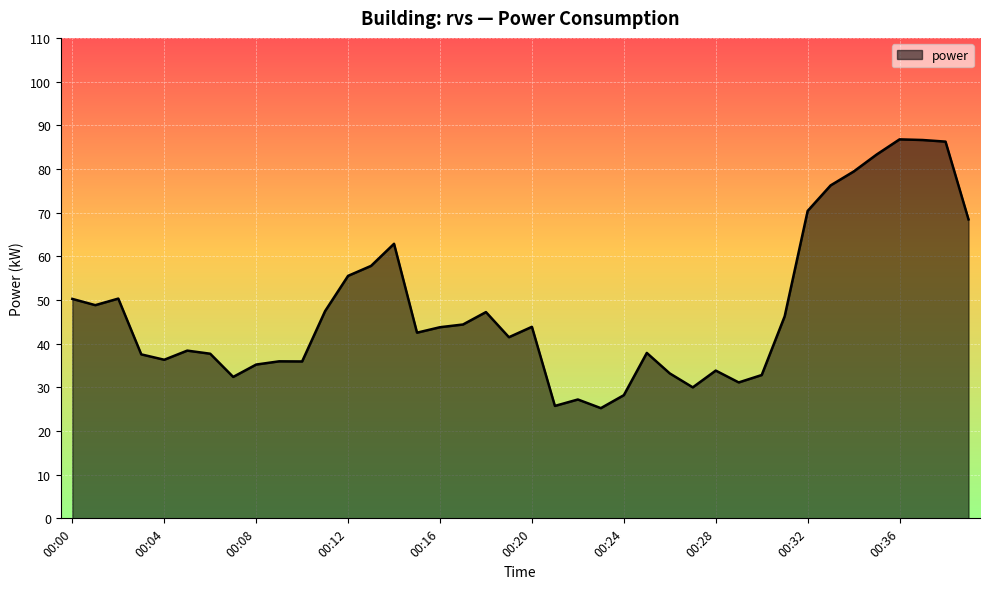

What is the difference between the maximum and minimum values?

61.5